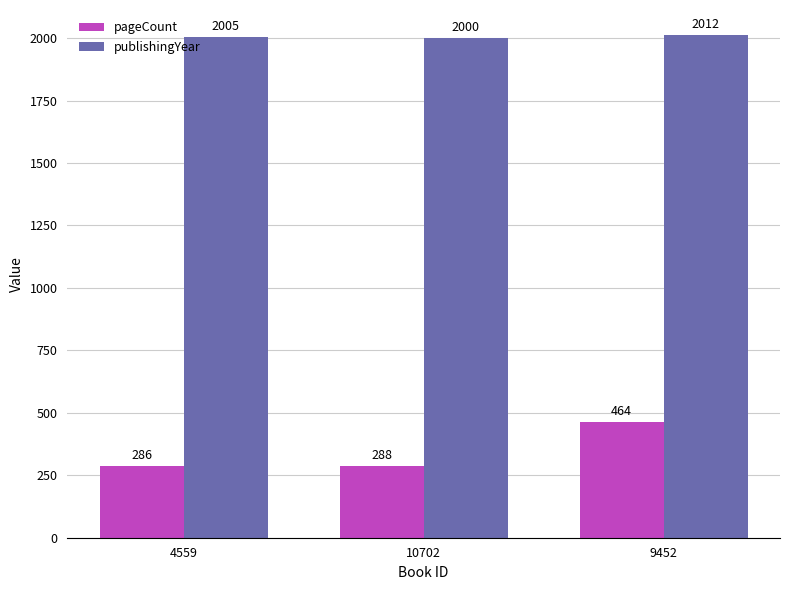

What is the maximum value shown in the chart?

2012